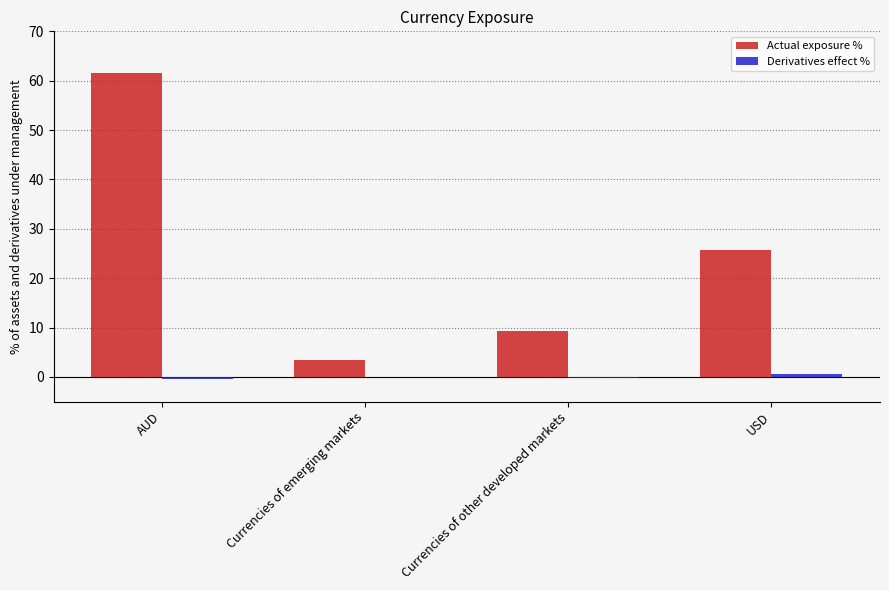

Which series changed the most between AUD and Currencies of emerging markets?

Actual exposure %